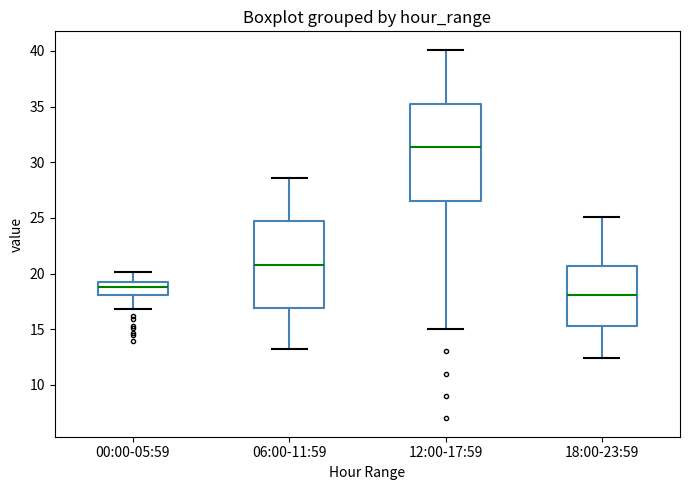

Which box has the highest median line?

12:00-17:59